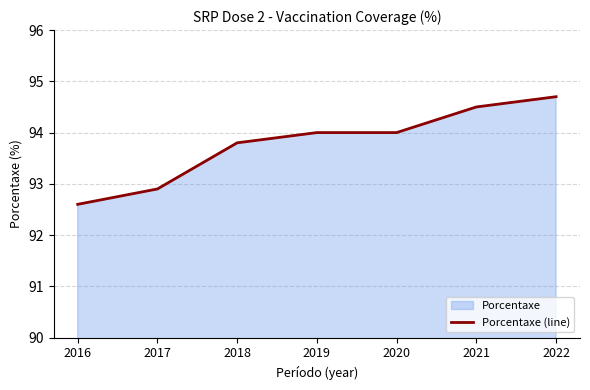

What is the ratio of the value at 2018 to the value at 2020?

1.0